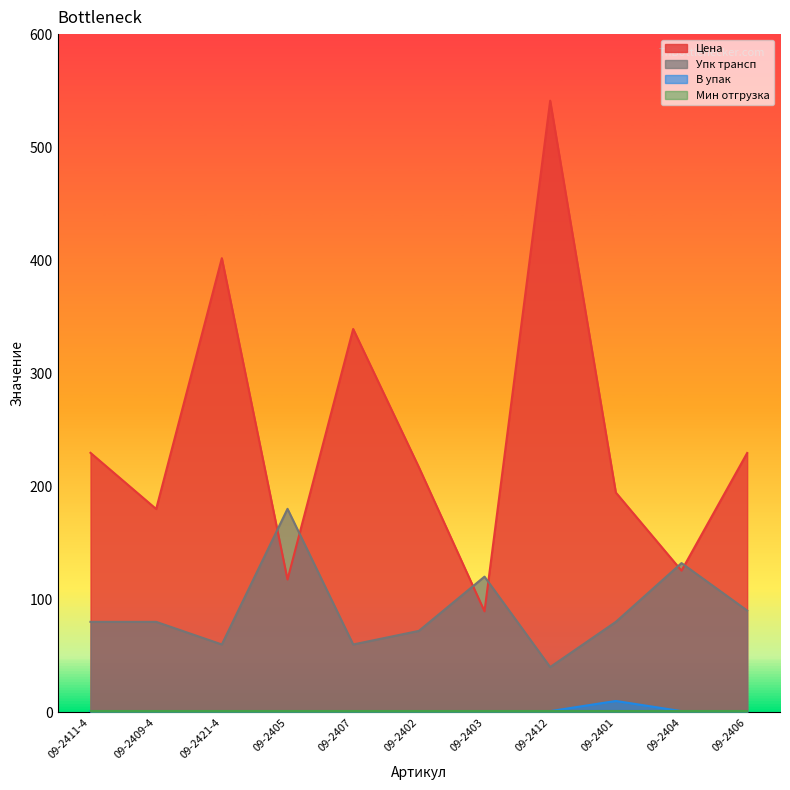

True or false: Упк трансп and В упак intersect in this chart.

False